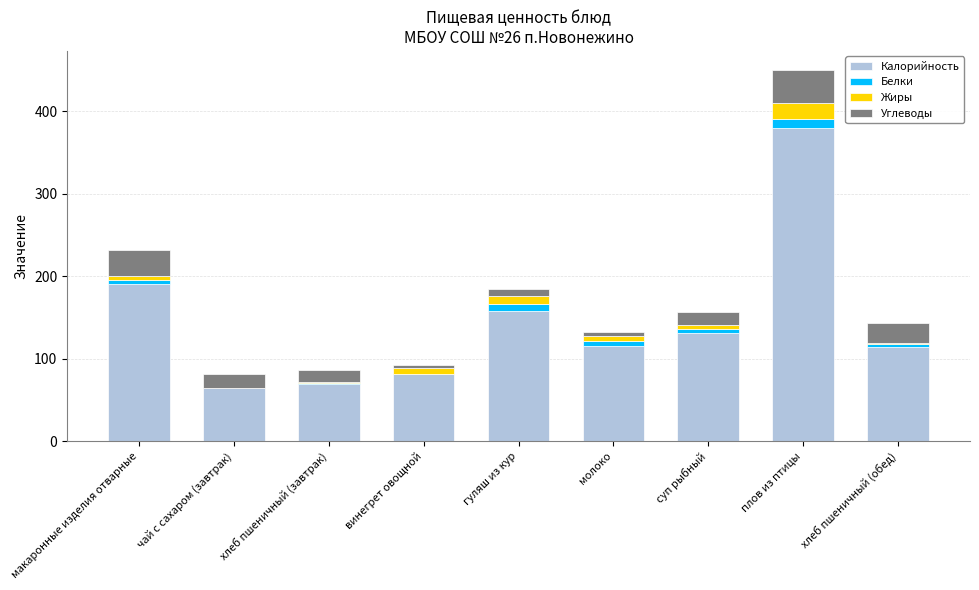

At which category is the sum across all series the highest?

плов из птицы